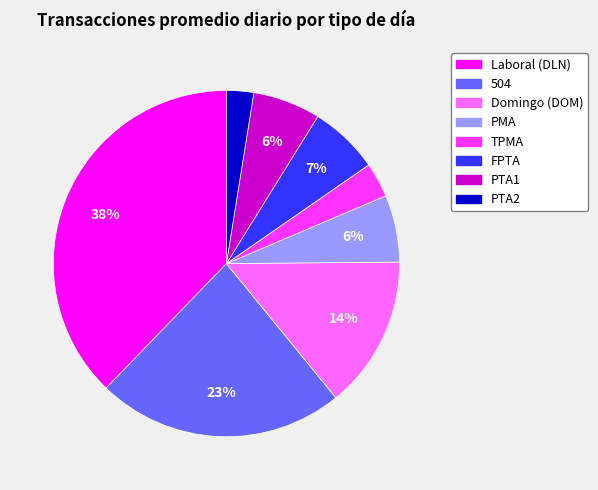

Which slice is the largest?

Laboral (DLN)